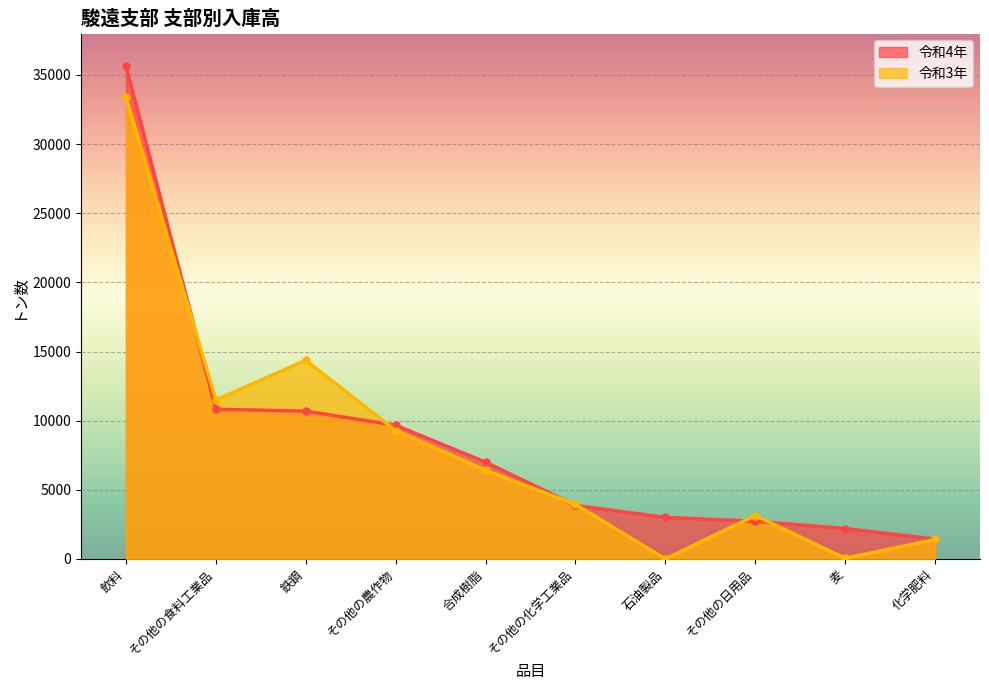

Between その他の化学工業品 and その他の日用品, which series saw the biggest shift?

令和4年